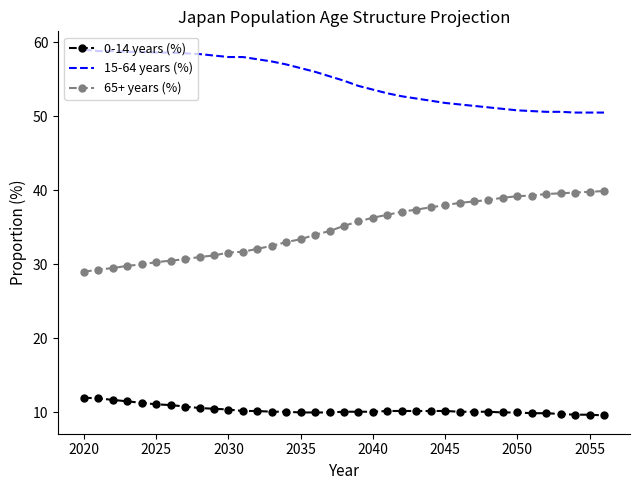

List the series in order of their peak value, lowest first.

0-14 years (%), 65+ years (%), 15-64 years (%)